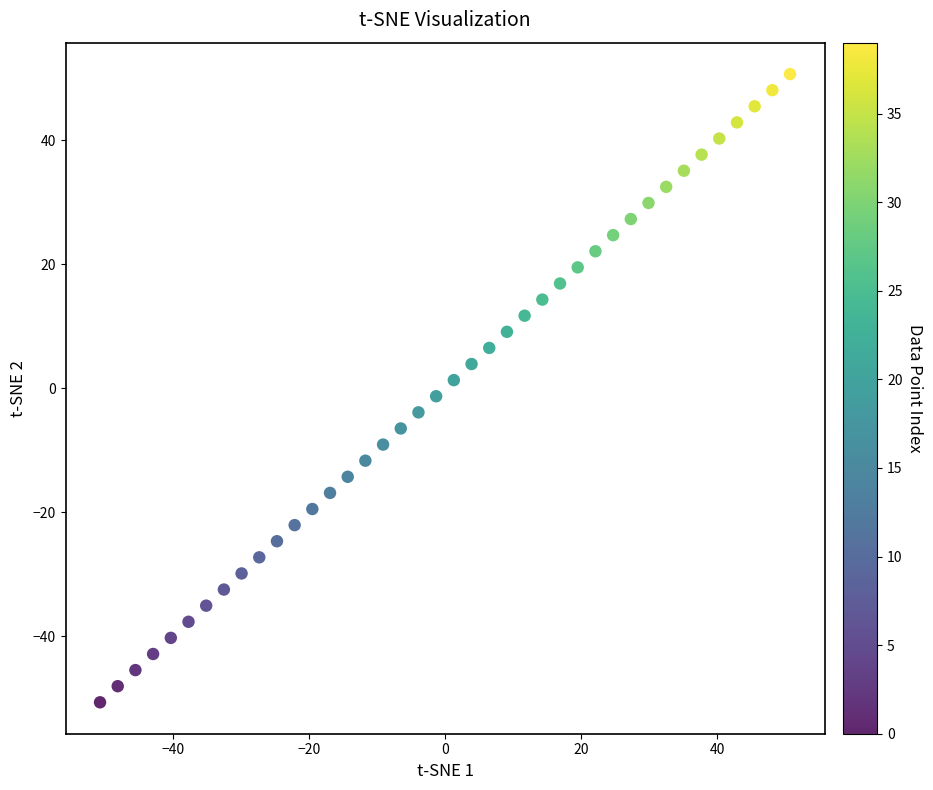

What is the range of Y values (max minus min)?

101.4